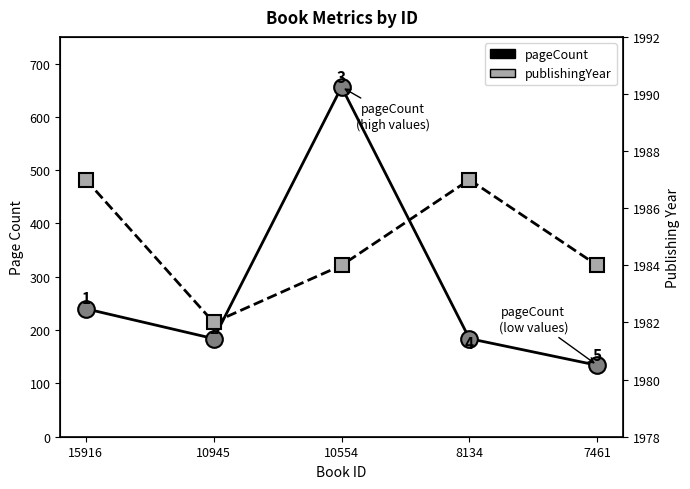

Is it true that publishingYear equals 1987 at 8134?

True